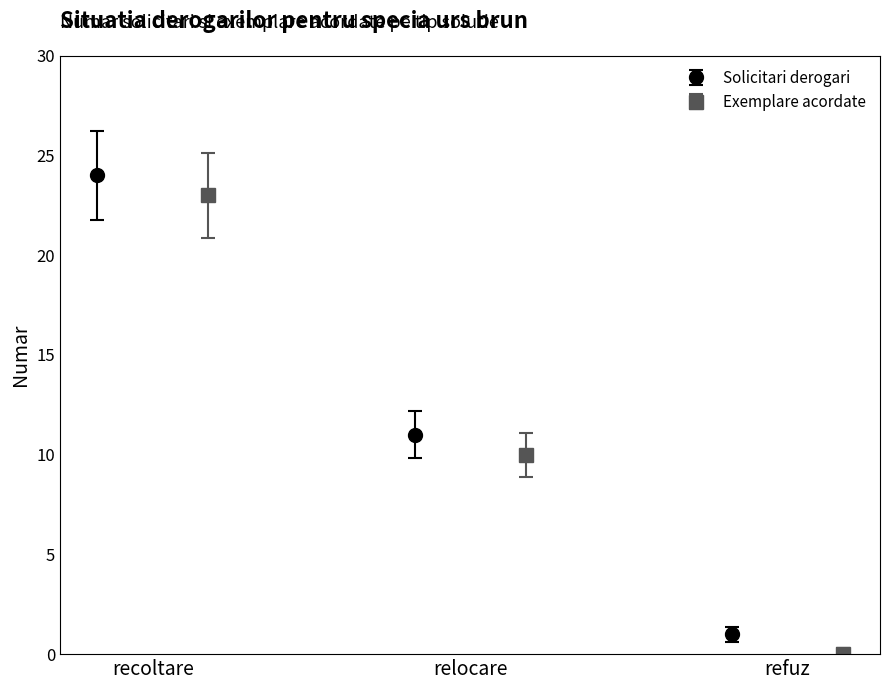

What is the highest value of the Solicitari derogari series?

24